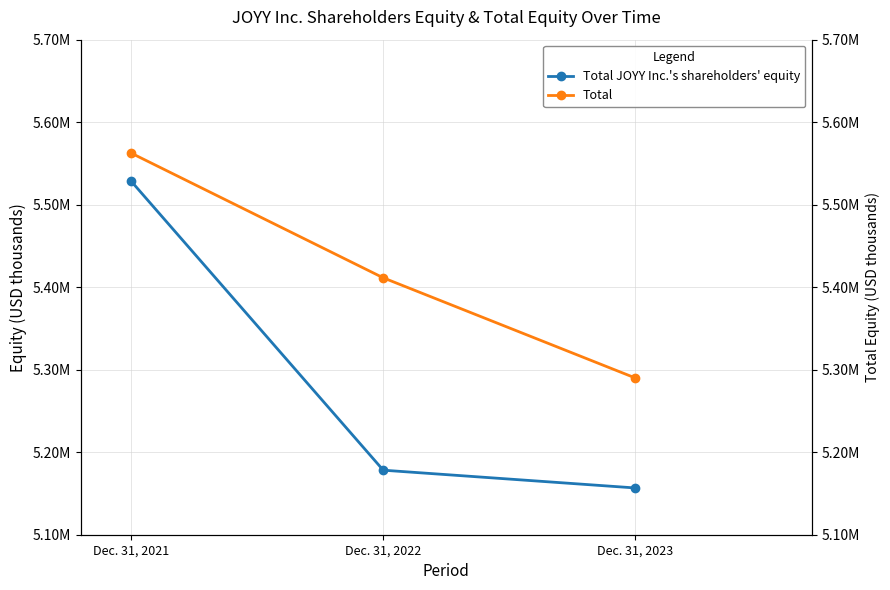

At how many categories does at least one series exceed 5382930?

2